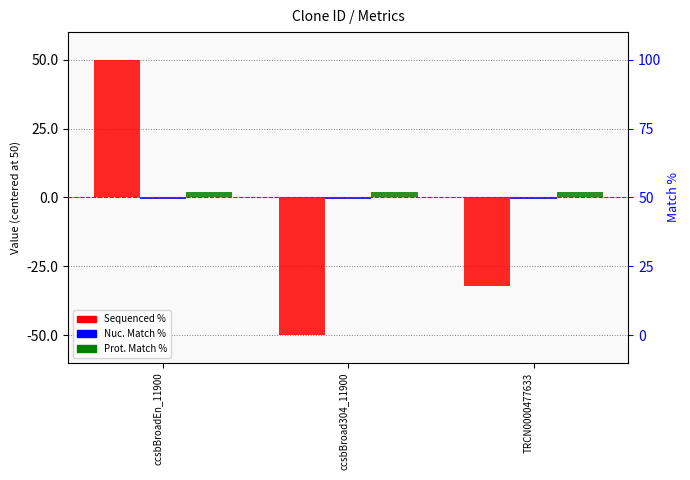

Which series has the largest total across all categories?

Prot. Match %